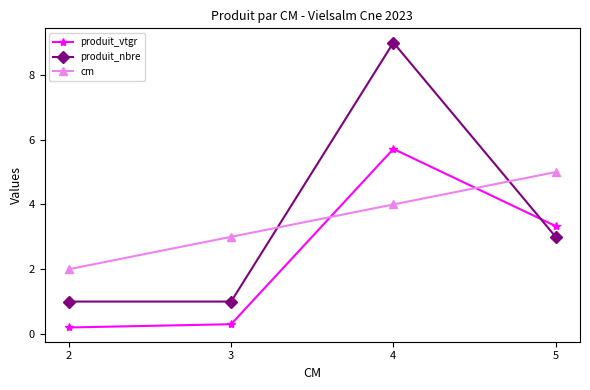

How many produit_nbre values are between 1 and 9?

4